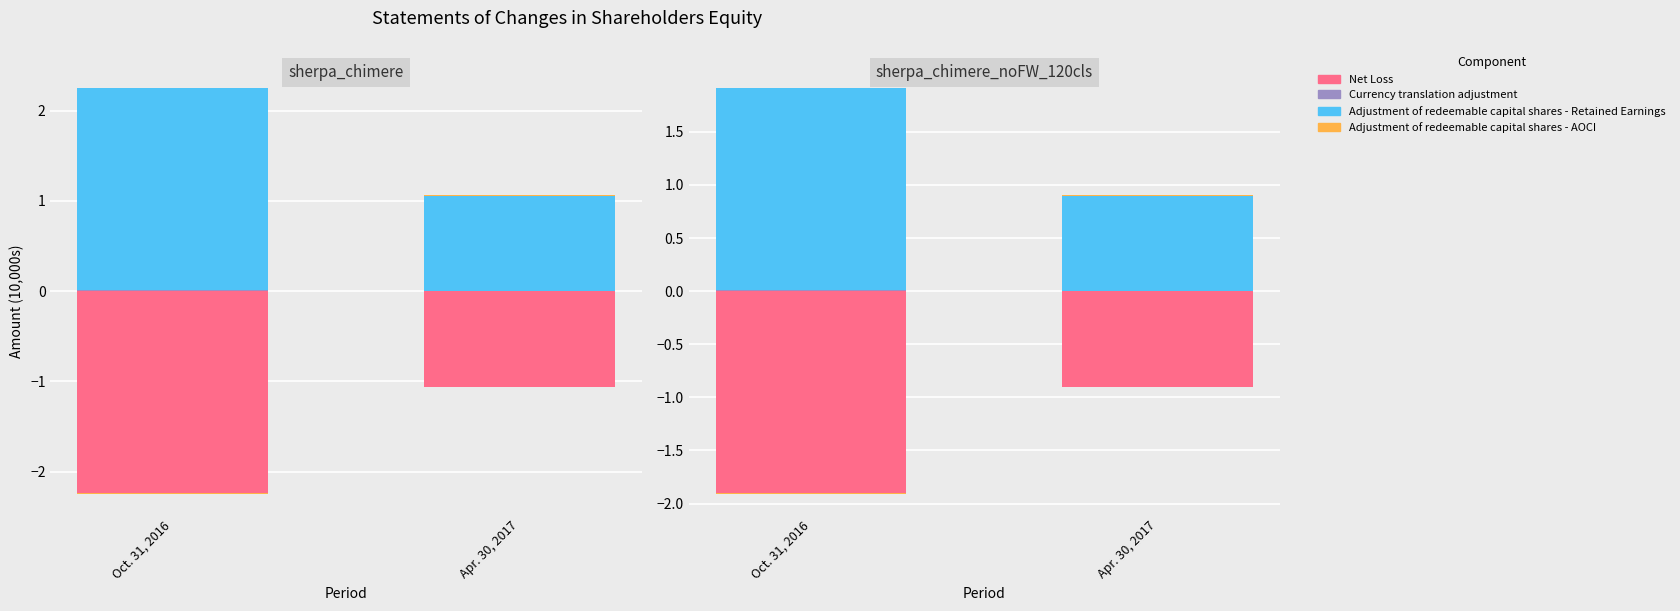

At Apr. 30, 2017, list the series in order from largest to smallest.

Adjustment of redeemable capital shares - Retained Earnings, Adjustment of redeemable capital shares - AOCI, Net Loss, Currency translation adjustment